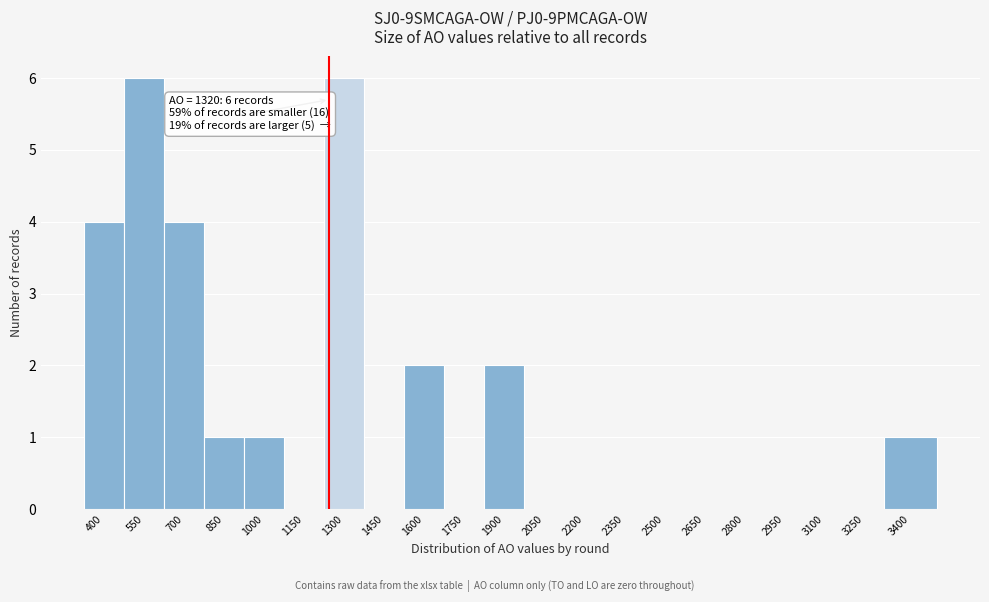

Reading right to left, transcribe all the data shown in this chart.

3400=1	3250=0	3100=0	2950=0	2800=0	2650=0	2500=0	2350=0	2200=0	2050=0	1900=2	1750=0	1600=2	1450=0	1300=6	1150=0	1000=1	850=1	700=4	550=6	400=4